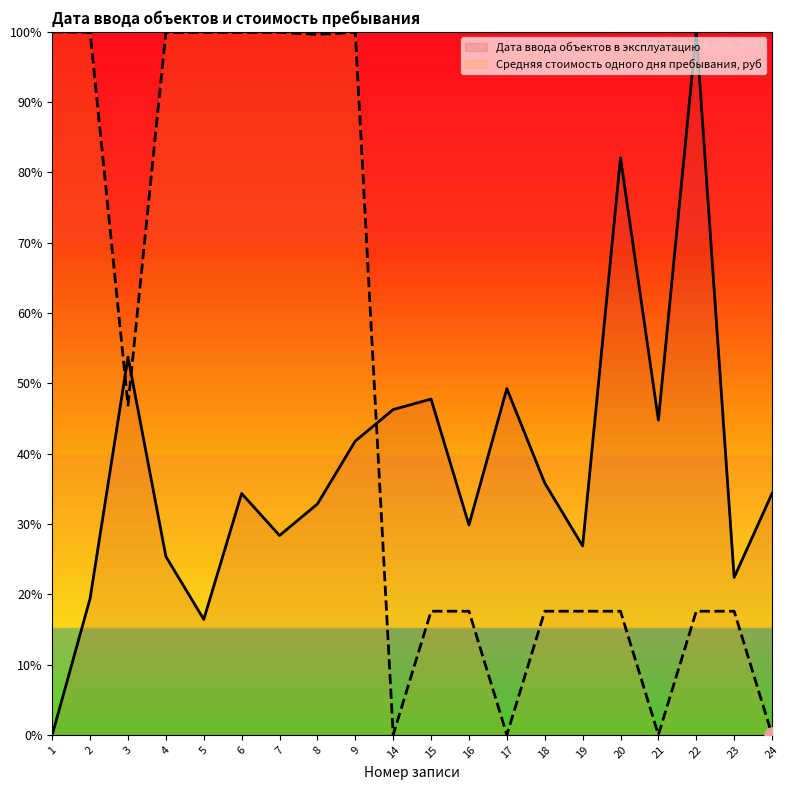

Which series has the widest spread of Y values?

Дата ввода объектов в эксплуатацию